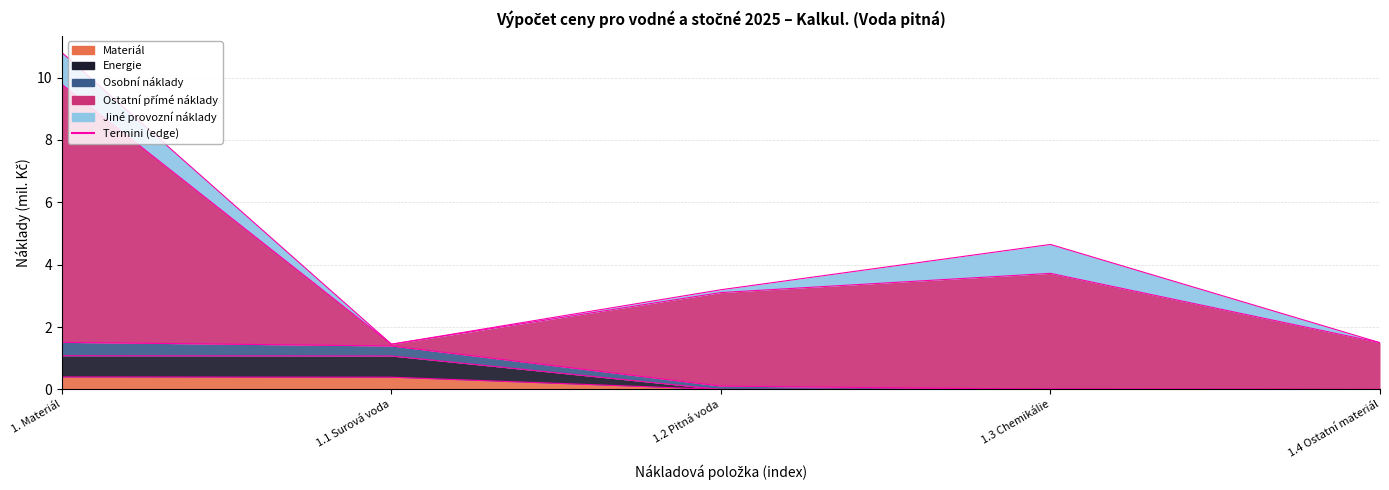

Reading right to left, extract all data points from this chart.

1.4 Ostatní materiál=0.0	1.3 Chemikálie=0.0	1.2 Pitná voda=0.0	1.1 Surová voda=0.4	1. Materiál=0.4